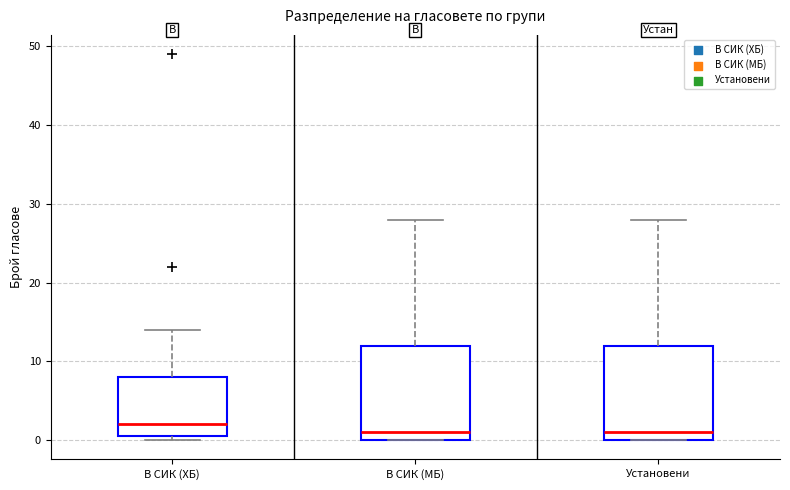

Where does the median line of the box for Установени sit on the y-axis? The values are not printed on the chart, so give them approximately, as read against the axis.

1